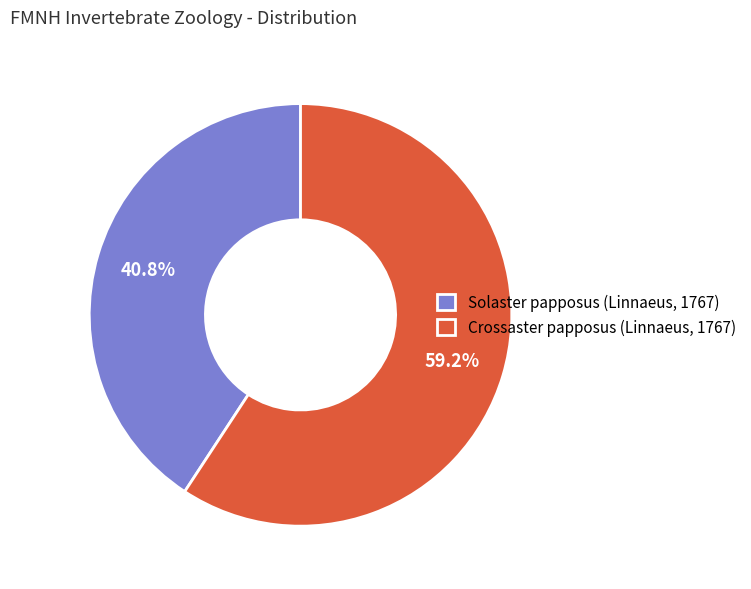

To the nearest percent, what percentage of the pie is Crossaster papposus (Linnaeus, 1767)?

59%